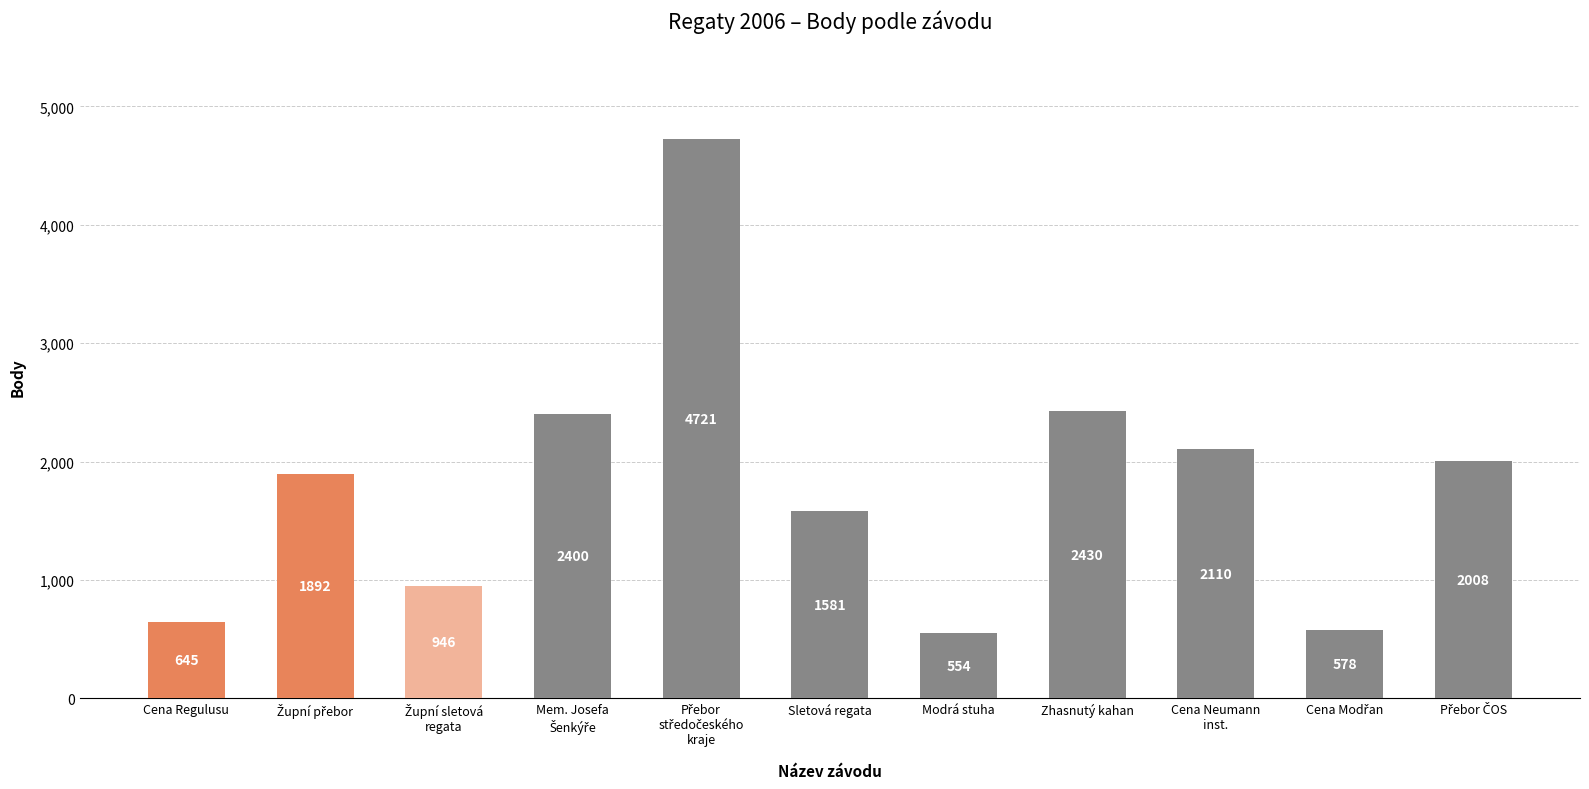

How many values are below 1892?

5